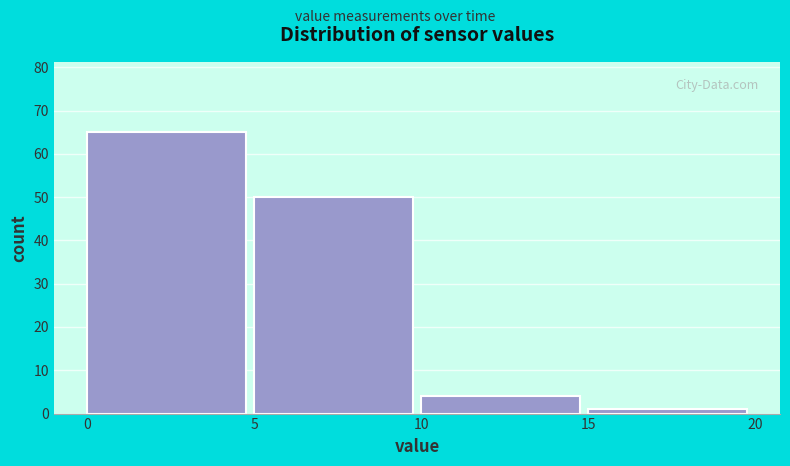

Reading left to right, list every bar in this chart as the range it spans on the x-axis followed by its height. The values are not printed on the chart, so give them approximately, as read against the axis.

0 to 5: 65
5 to 10: 50
10 to 15: 4
15 to 20: 1